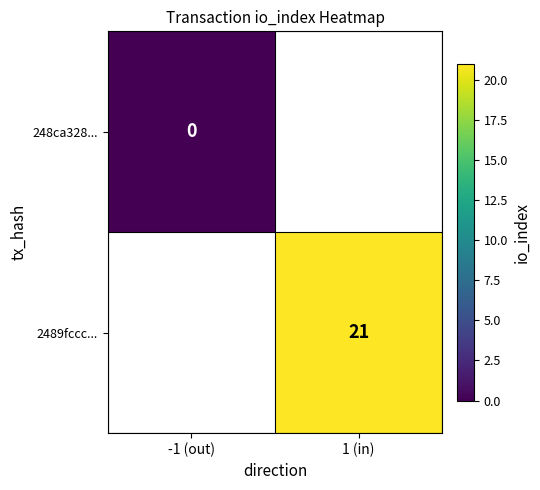

The value of 2489fccc... at 1 (in) is 21. True or false?

True